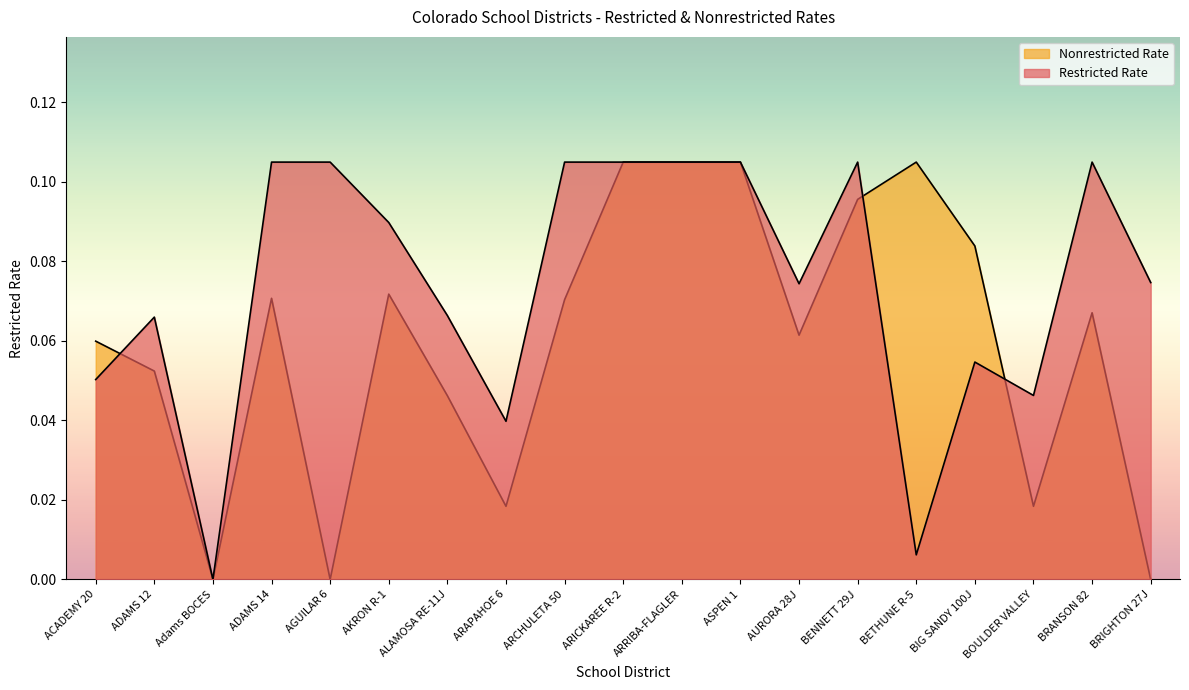

Which series has the largest total across all categories?

Restricted Rate